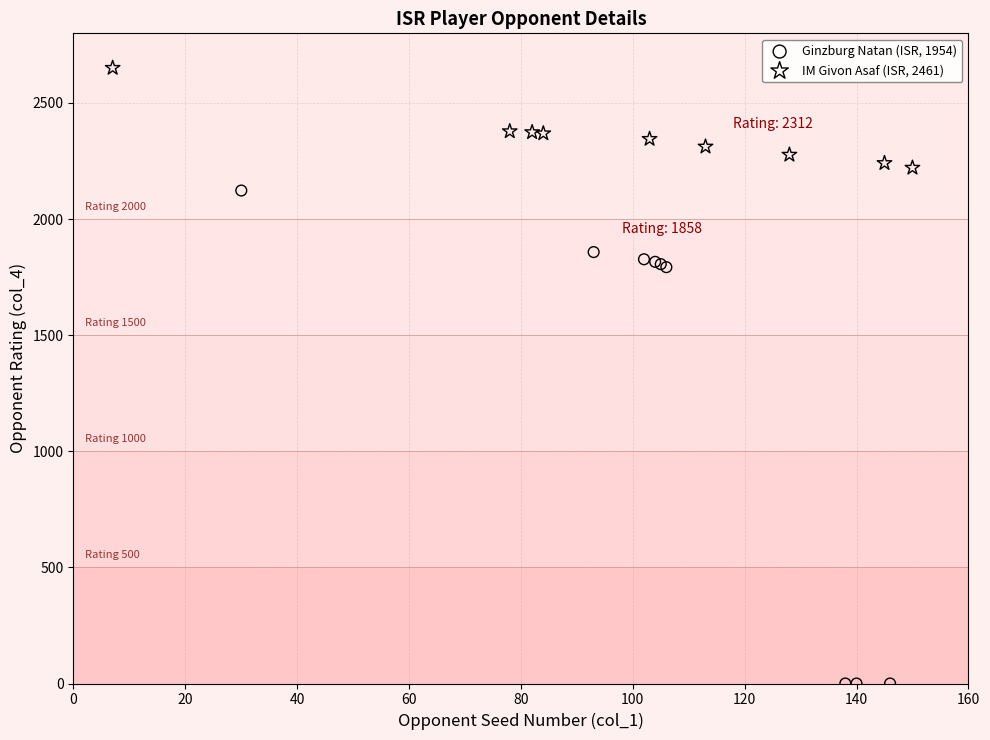

Which series contains the lowest Y value?

Ginzburg Natan (ISR, 1954)